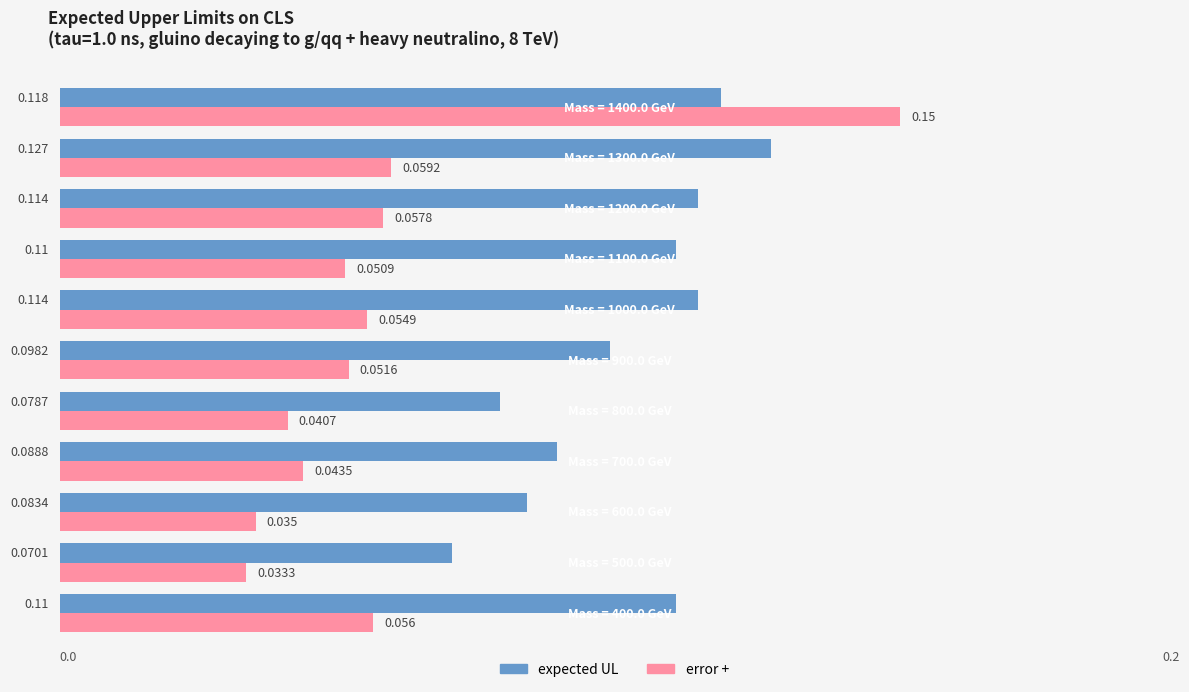

Which series has the widest spread of values?

error +